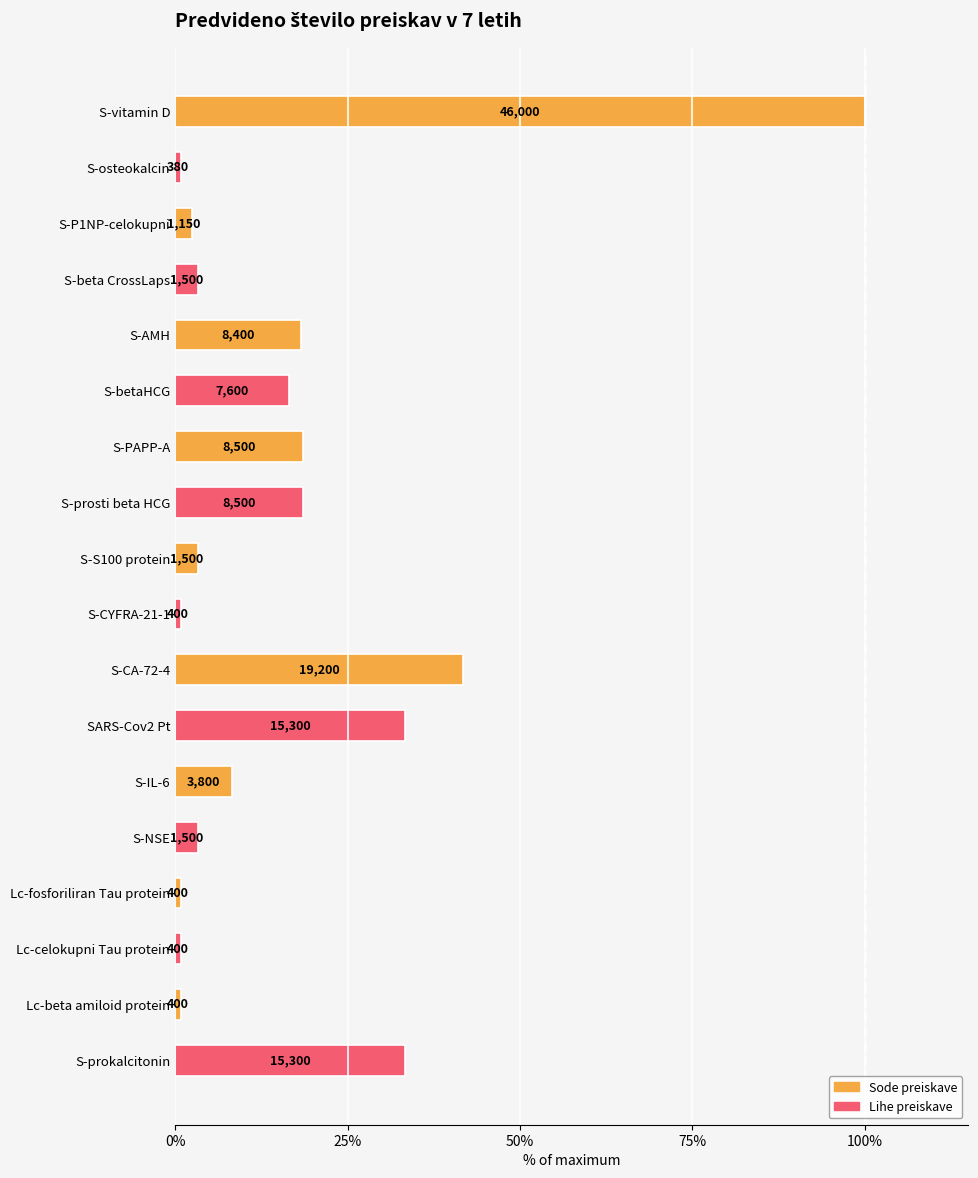

Does the chart contain any negative values?

No